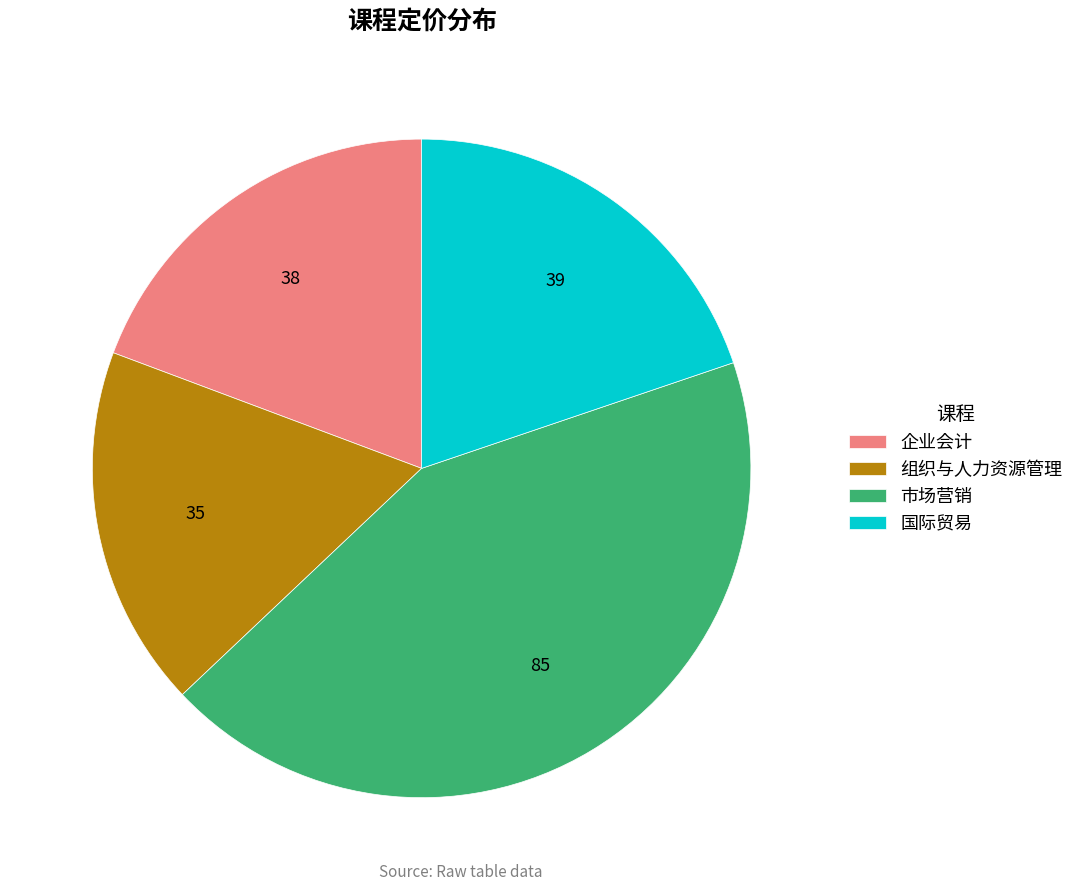

How many segments does this pie chart have?

4